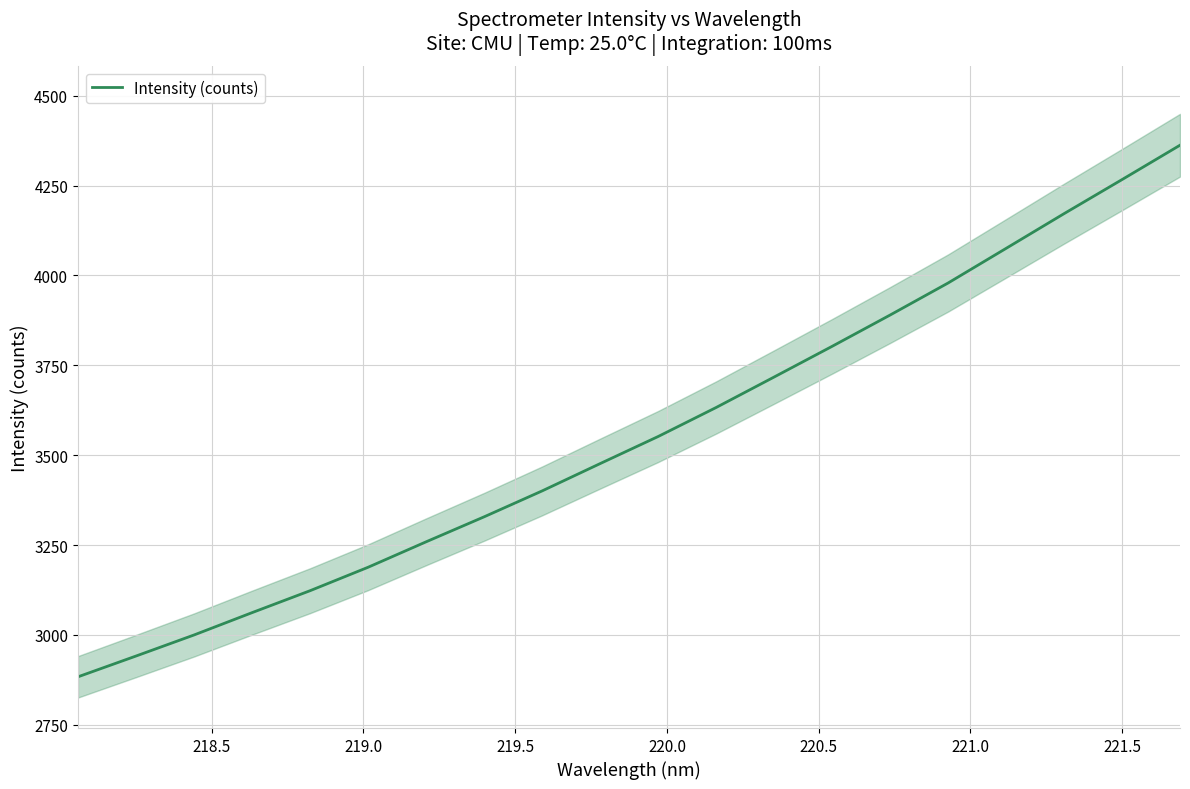

What is the highest value of the Intensity (counts) series?

4362.3